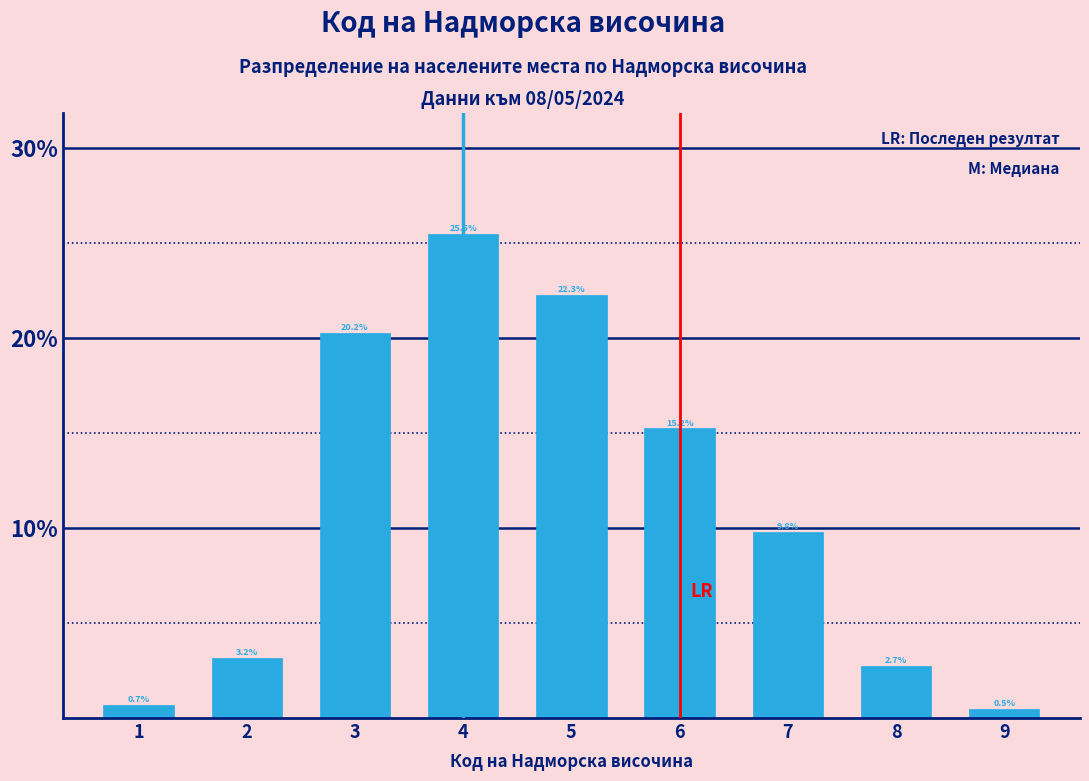

Reading left to right, list all the values displayed in this chart.

1=0.7	2=3.2	3=20.2	4=25.5	5=22.3	6=15.2	7=9.8	8=2.7	9=0.5